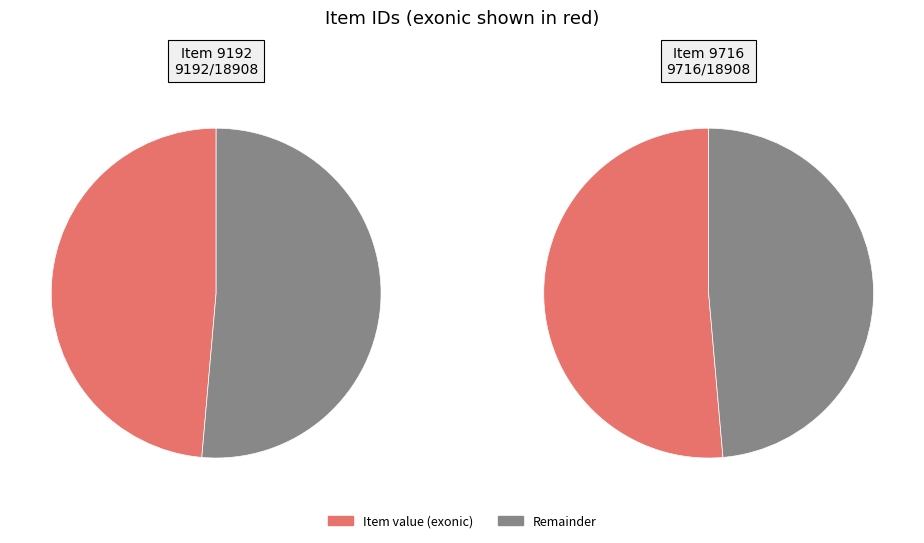

To the nearest percent, what is the difference between the Item 9192 and Item 9716 slice percentages?

3%